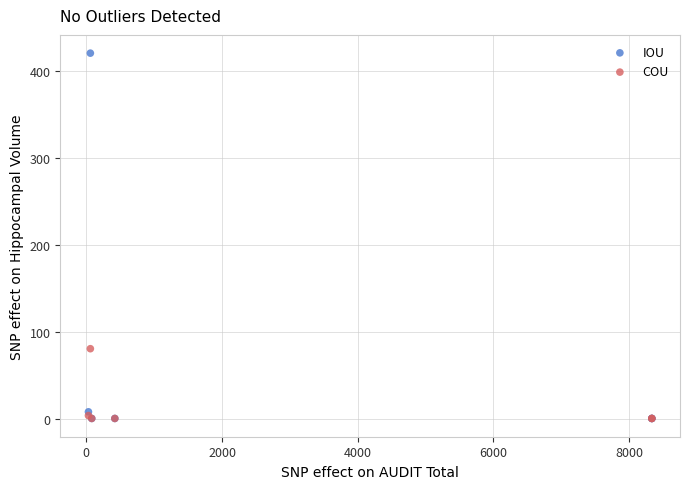

Which series reaches the maximum Y coordinate?

IOU